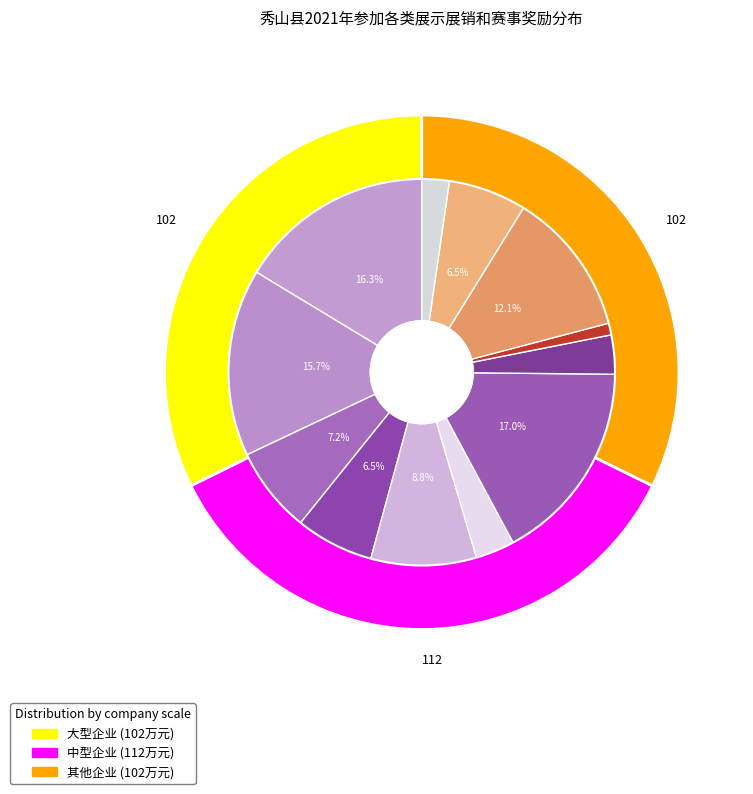

True or false: 秀山县尖山农业综合开发有限公司 accounts for 15% of the total.

True